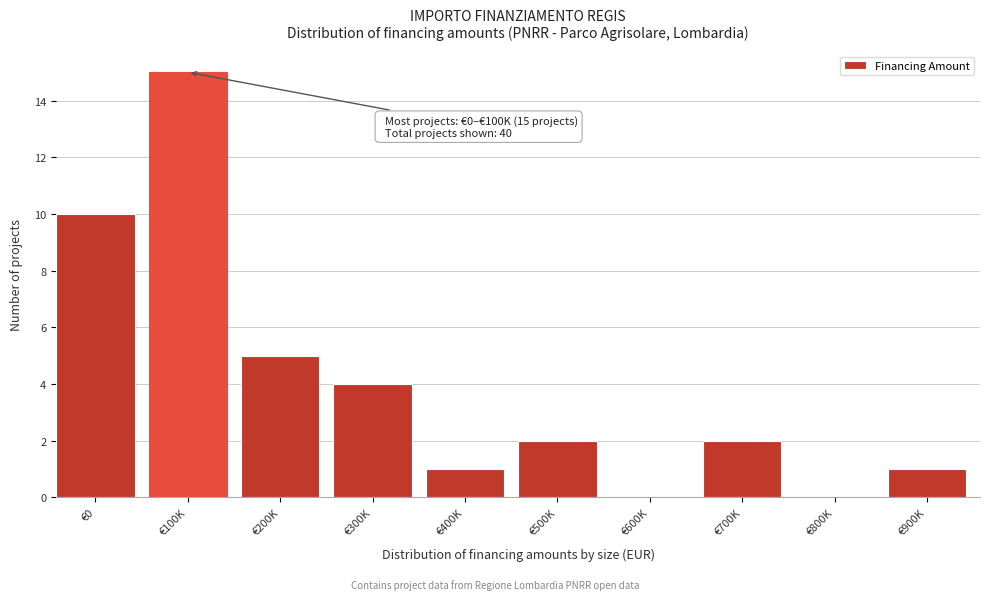

Reading right to left, extract all data points from this chart.

€900K=1	€800K=0	€700K=2	€600K=0	€500K=2	€400K=1	€300K=4	€200K=5	€100K=15	€0=10